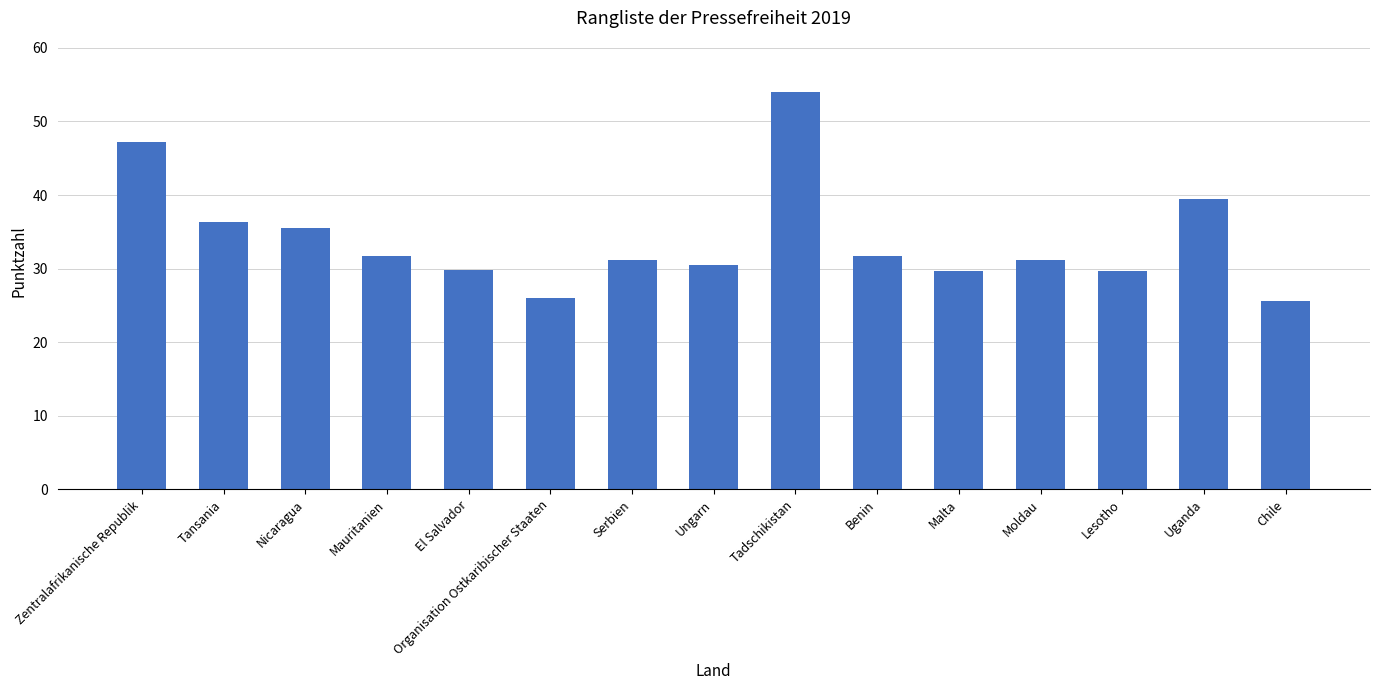

What is the ratio of the value at Uganda to the value at El Salvador?

1.3